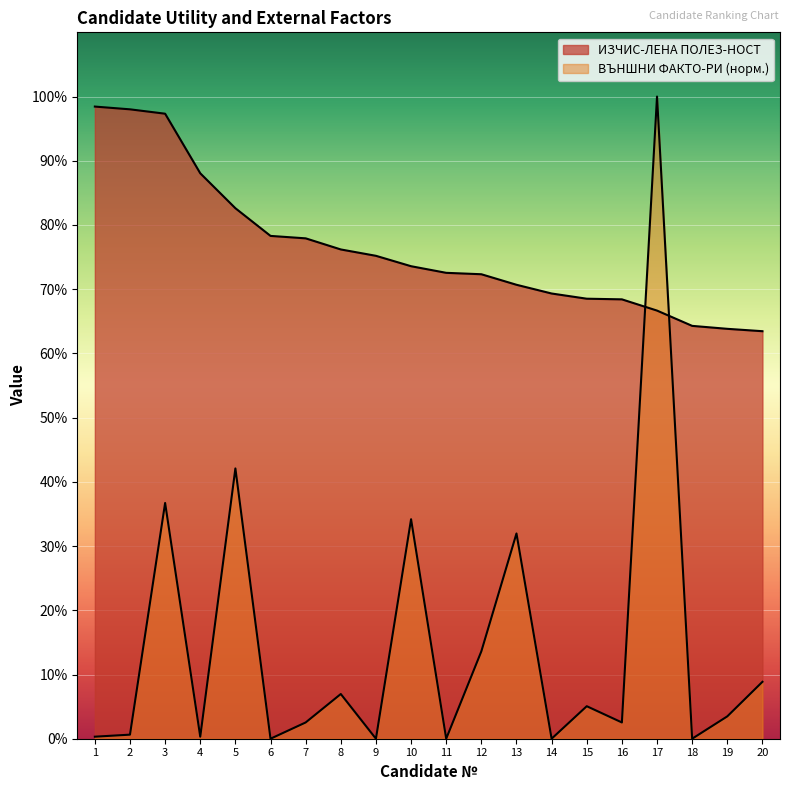

Which series changed the most between 14 and 20?

ВЪНШНИ ФАКТО-РИ